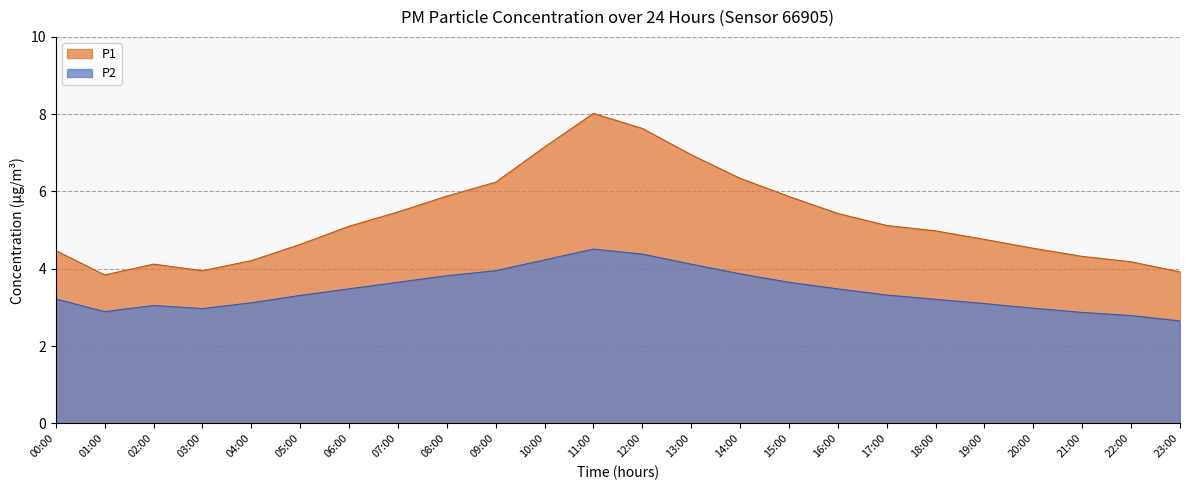

The P2 series shows 1.0 at 06:00. True or false?

False